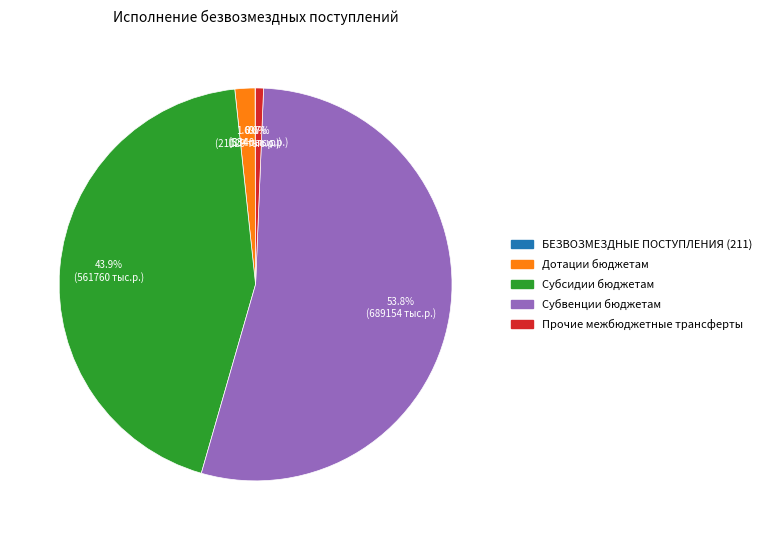

Between Дотации бюджетам and Субвенции бюджетам, which is larger?

Субвенции бюджетам